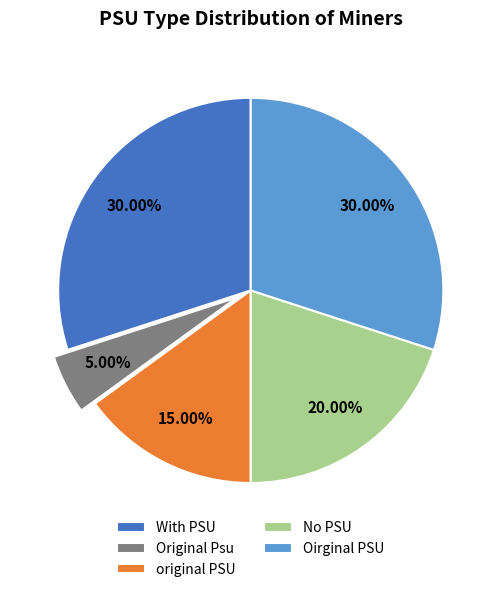

Is Original Psu the majority of the pie?

No